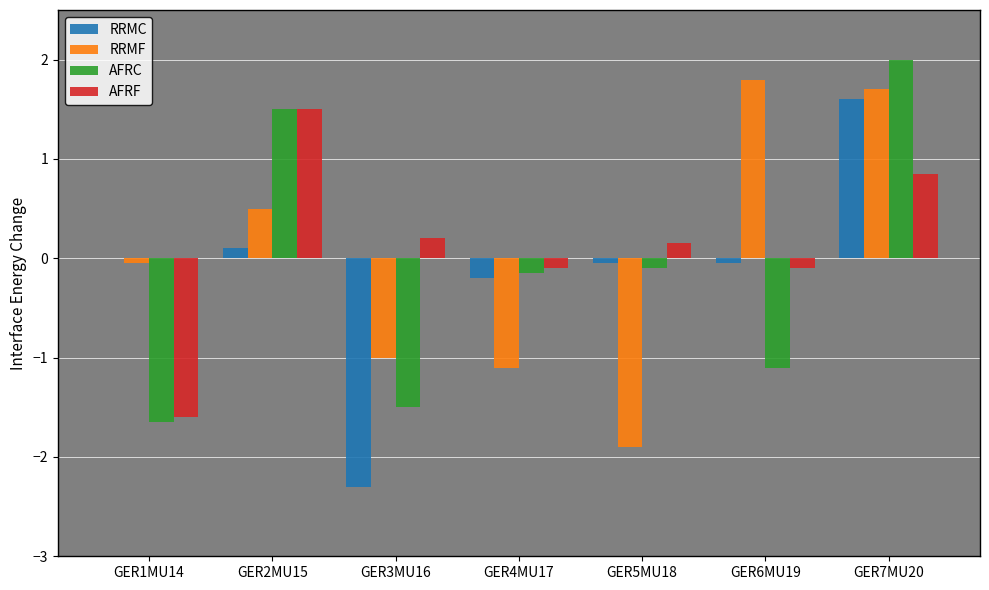

Is it true that RRMF equals 1.7 at GER7MU20?

True